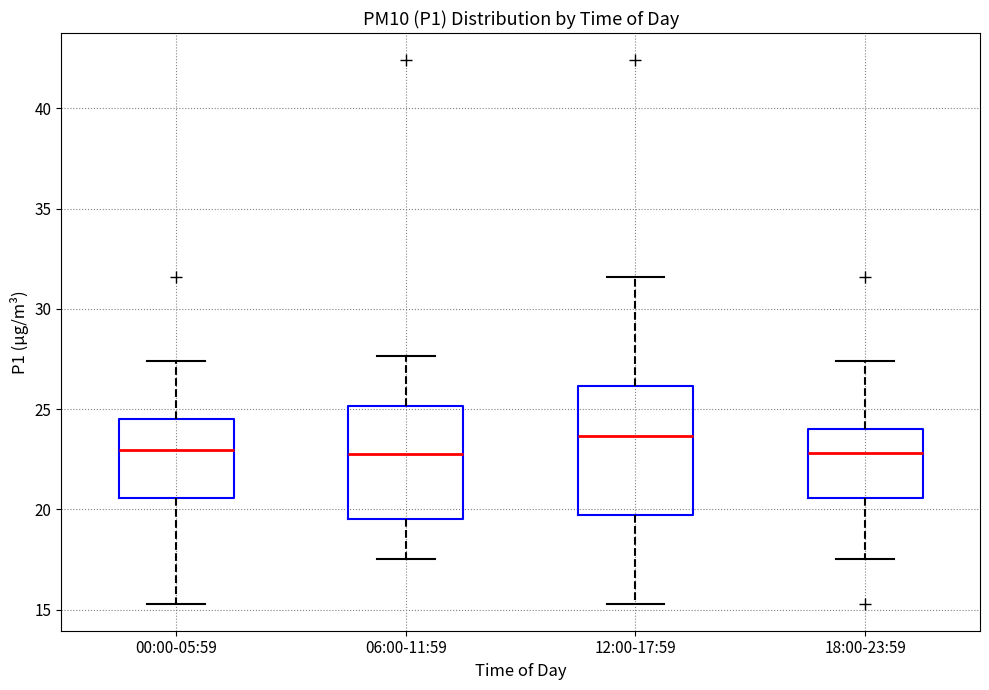

Comparing the boxes themselves (not the whiskers), which one is the tallest?

12:00-17:59